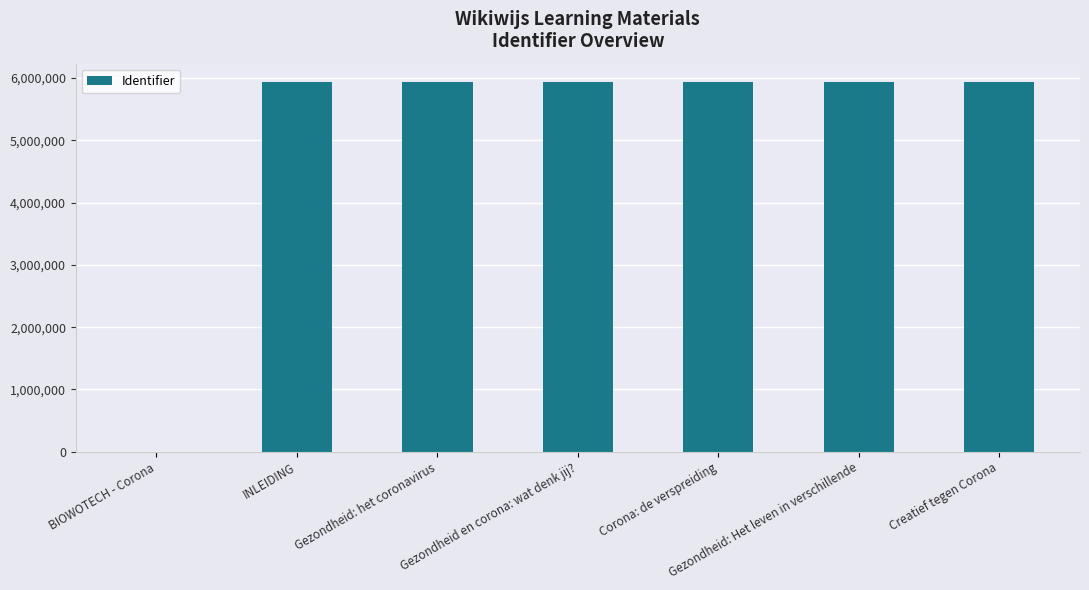

The value at Gezondheid: Het leven in verschillende is 2316501. True or false?

False